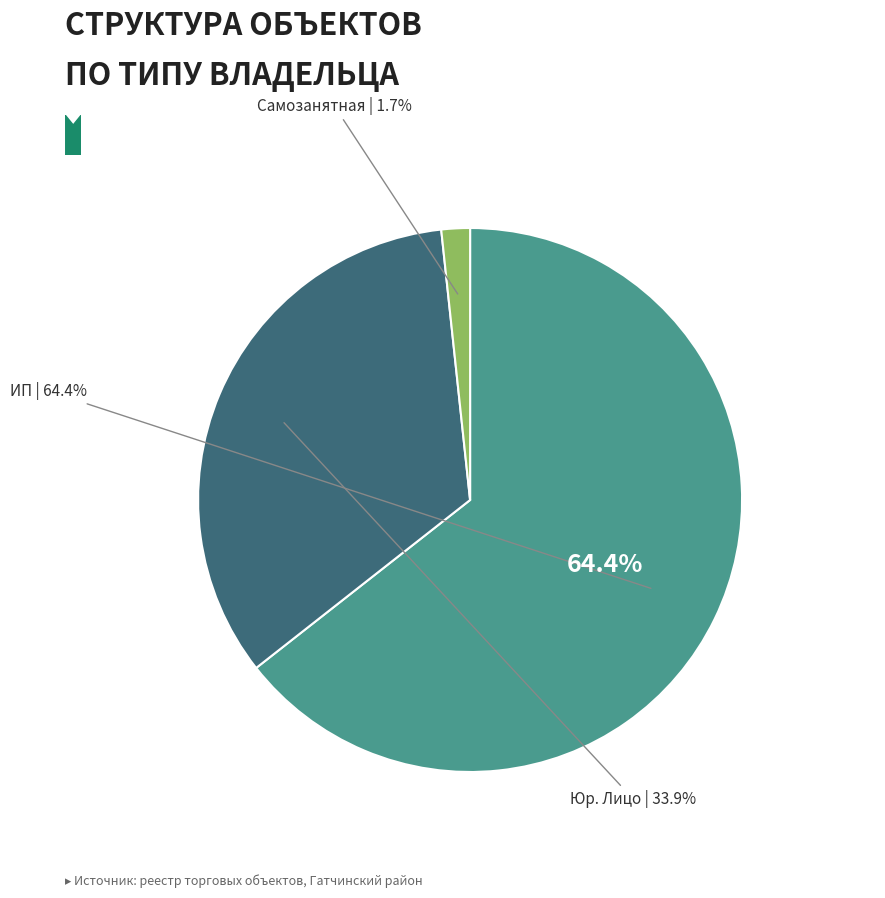

How many slices are in this pie chart?

3